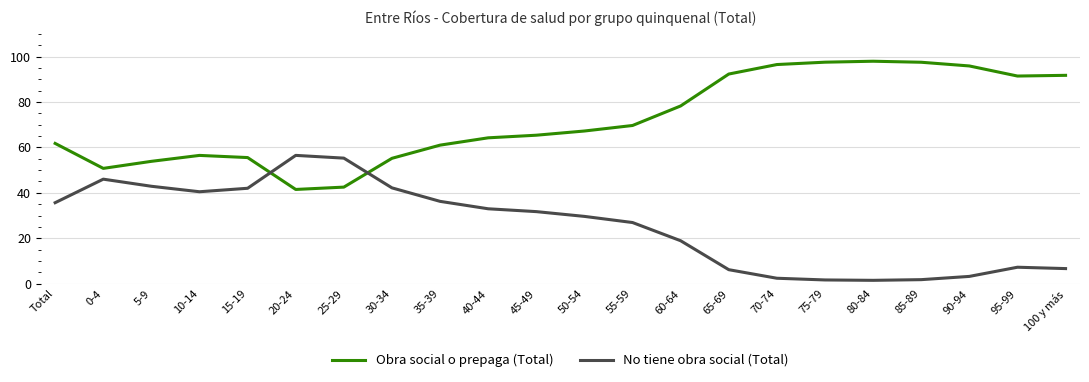

What are all the series names shown in the legend?

Obra social o prepaga (Total), No tiene obra social (Total)